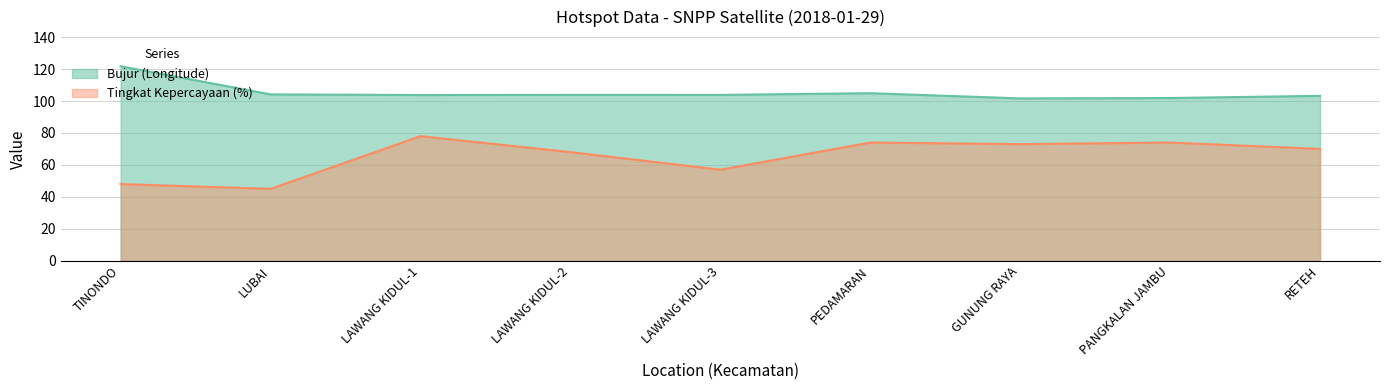

The value of Tingkat Kepercayaan (%) at LAWANG KIDUL-2 is 38.2. True or false?

False